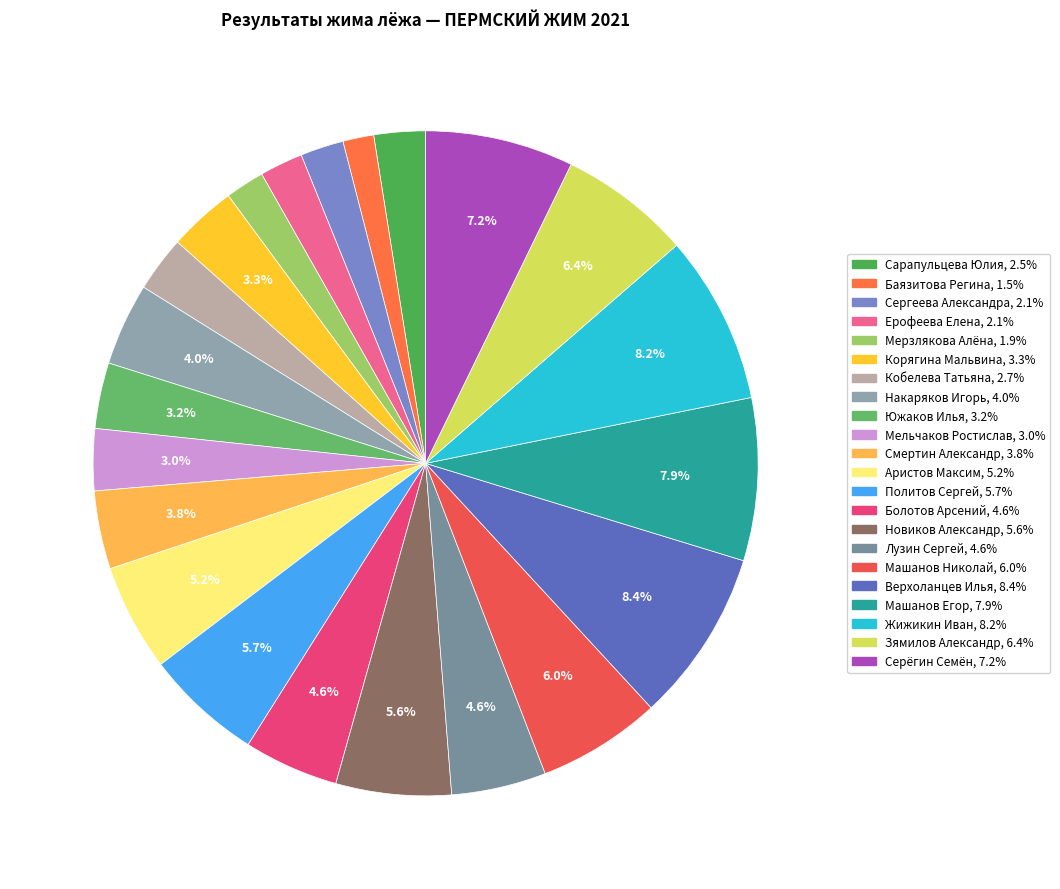

Which slice is the smallest?

Баязитова Регина